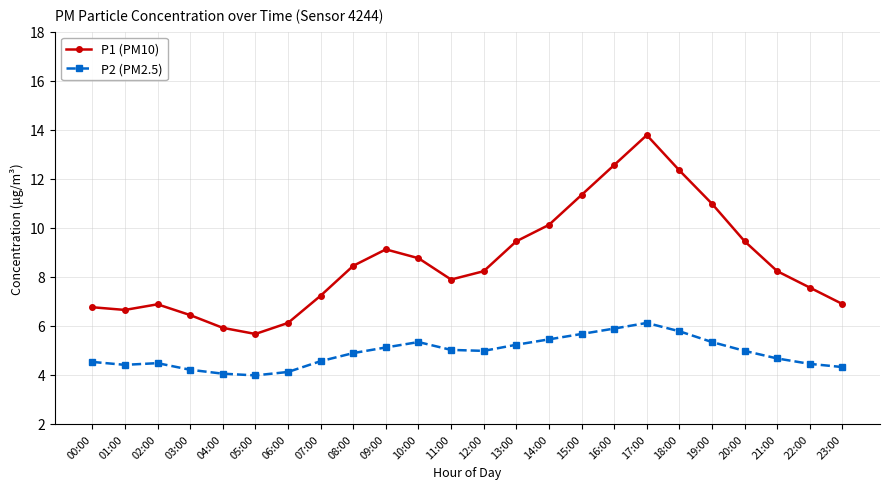

What is the smallest value displayed?

4.0